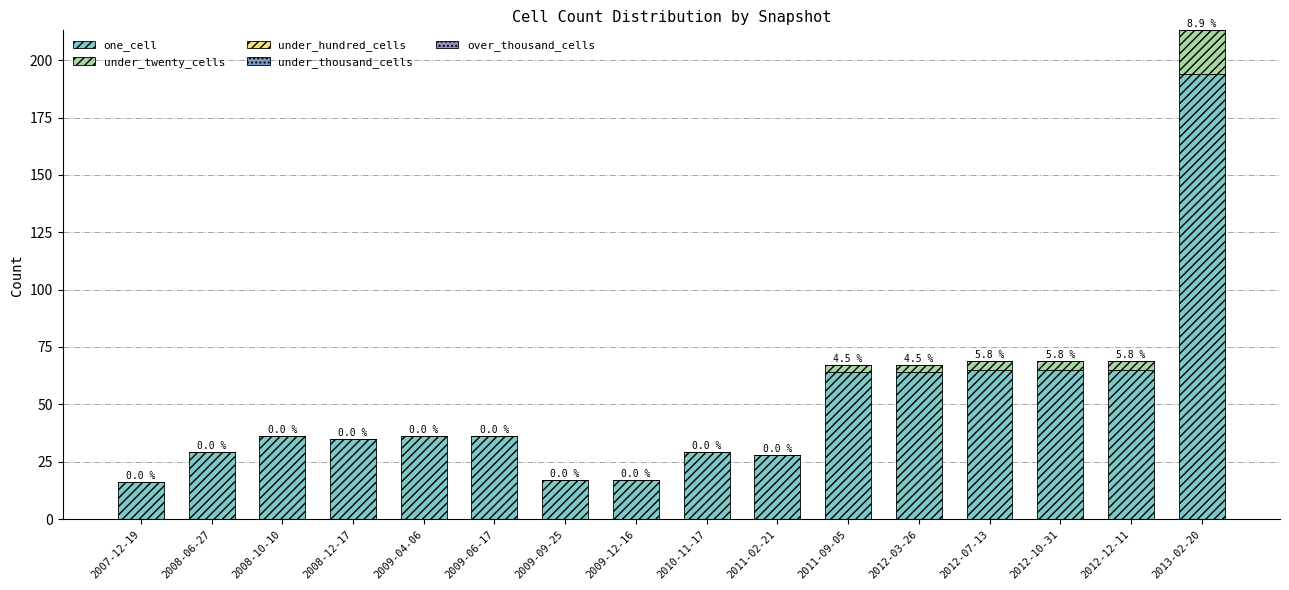

The value of one_cell at 2009-09-25 is 8. True or false?

False